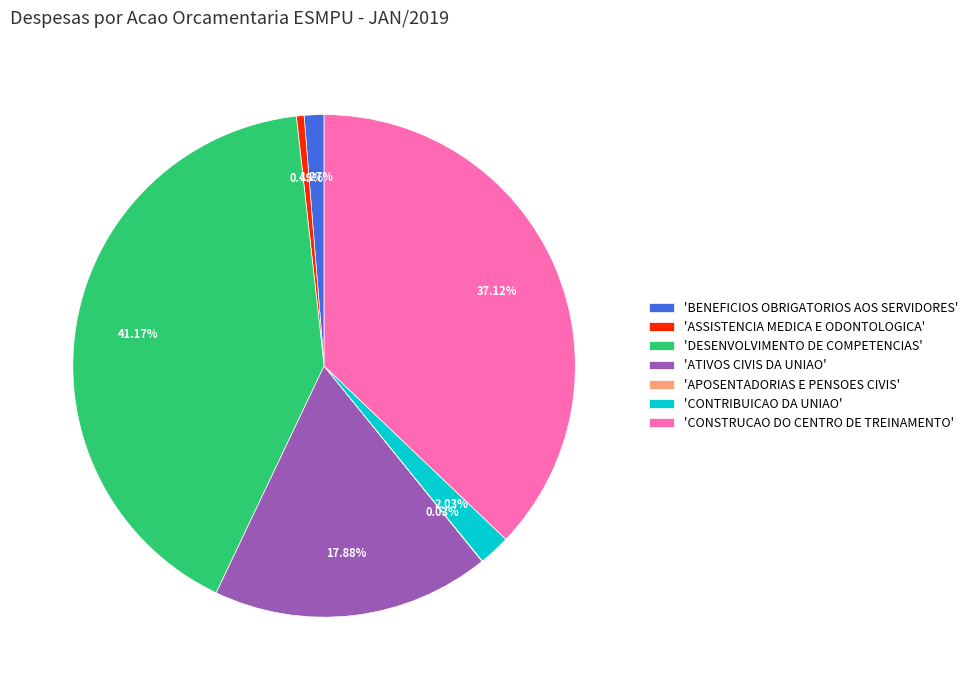

Which category has the biggest portion of the pie?

'DESENVOLVIMENTO DE COMPETENCIAS'